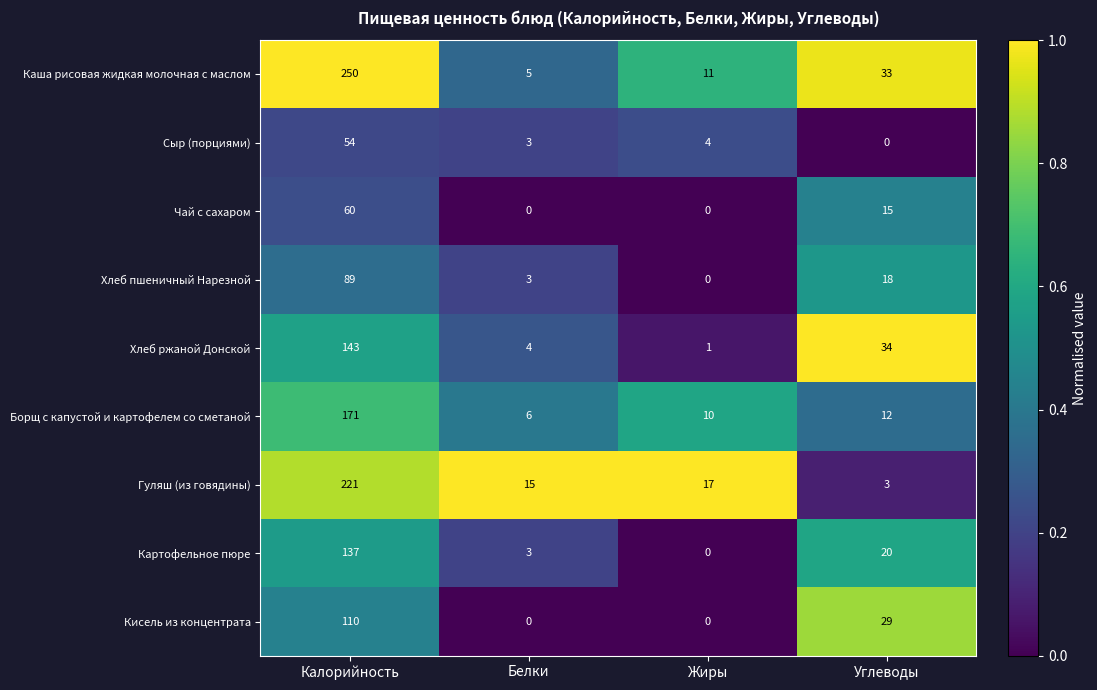

Where does the Сыр (порциями) series first go above 4?

Калорийность